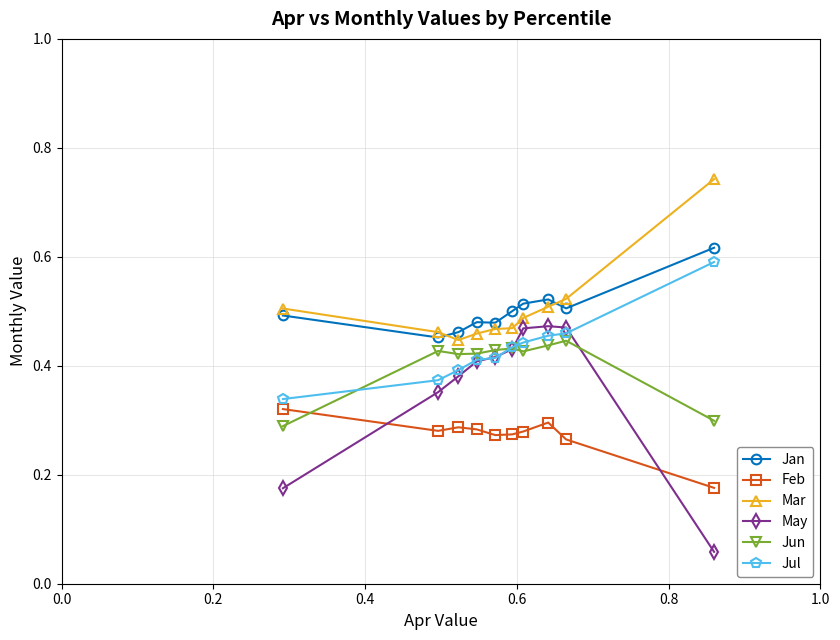

True or false: Feb and Mar cross at least once.

False